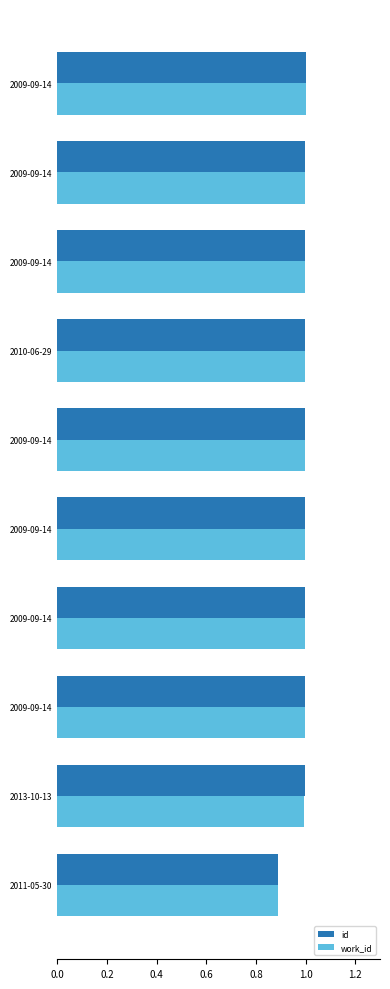

Rank the series by their average value, from highest to lowest.

id, work_id